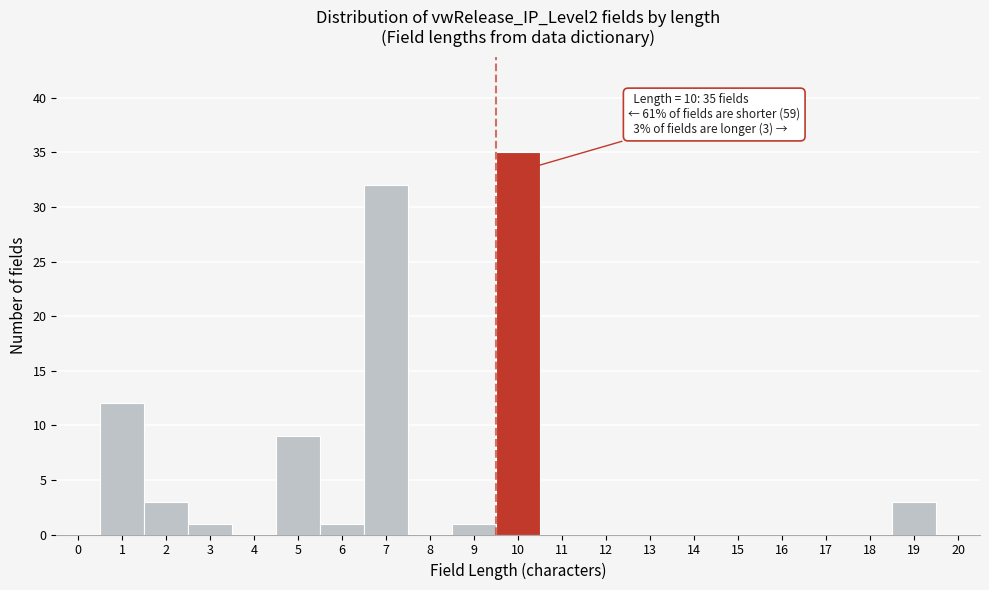

Reading left to right, transcribe all the data shown in this chart.

0=0	1=12	2=3	3=1	4=0	5=9	6=1	7=32	8=0	9=1	10=35	11=0	12=0	13=0	14=0	15=0	16=0	17=0	18=0	19=3	20=0